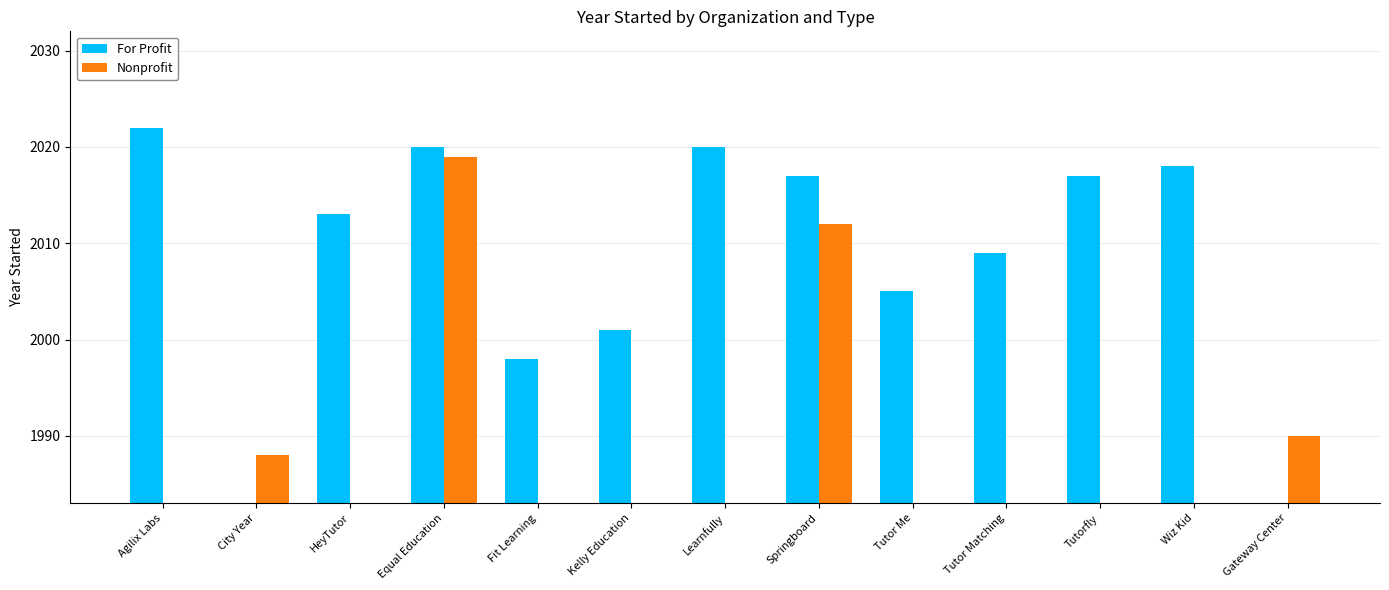

What is the sum of all For Profit values?

22140